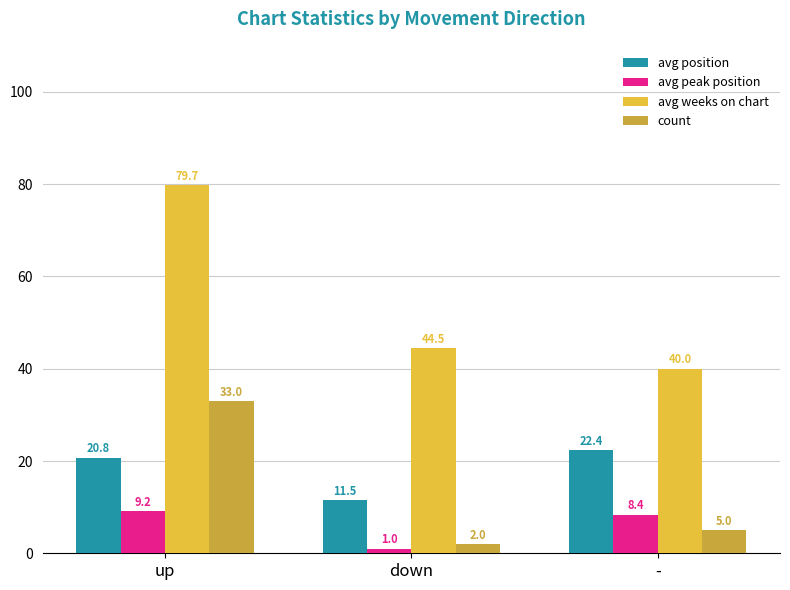

Reading right to left, transcribe all the data shown in this chart.

avg position: -=22.4	down=11.5	up=20.8
avg peak position: -=8.4	down=1.0	up=9.2
avg weeks on chart: -=40.0	down=44.5	up=79.7
count: -=5.0	down=2.0	up=33.0